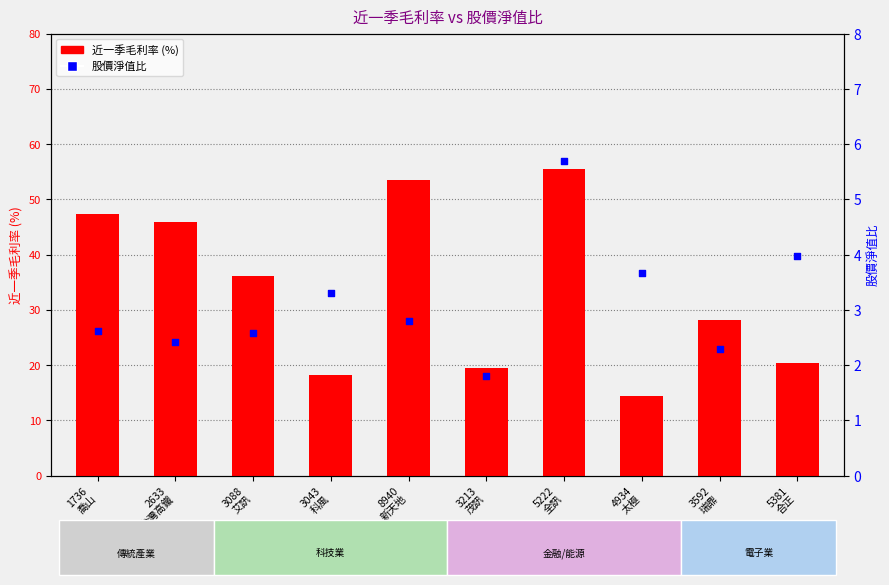

At which category is the sum across all series the highest?

5222
全訊